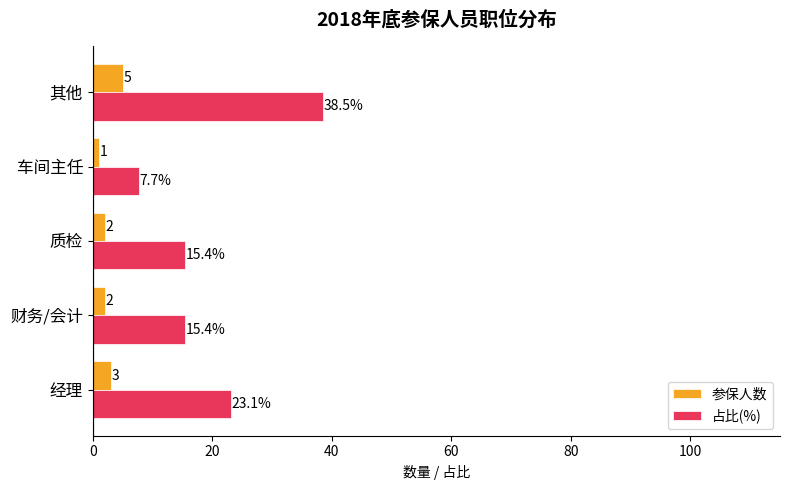

What is the minimum value shown in the chart?

1.0